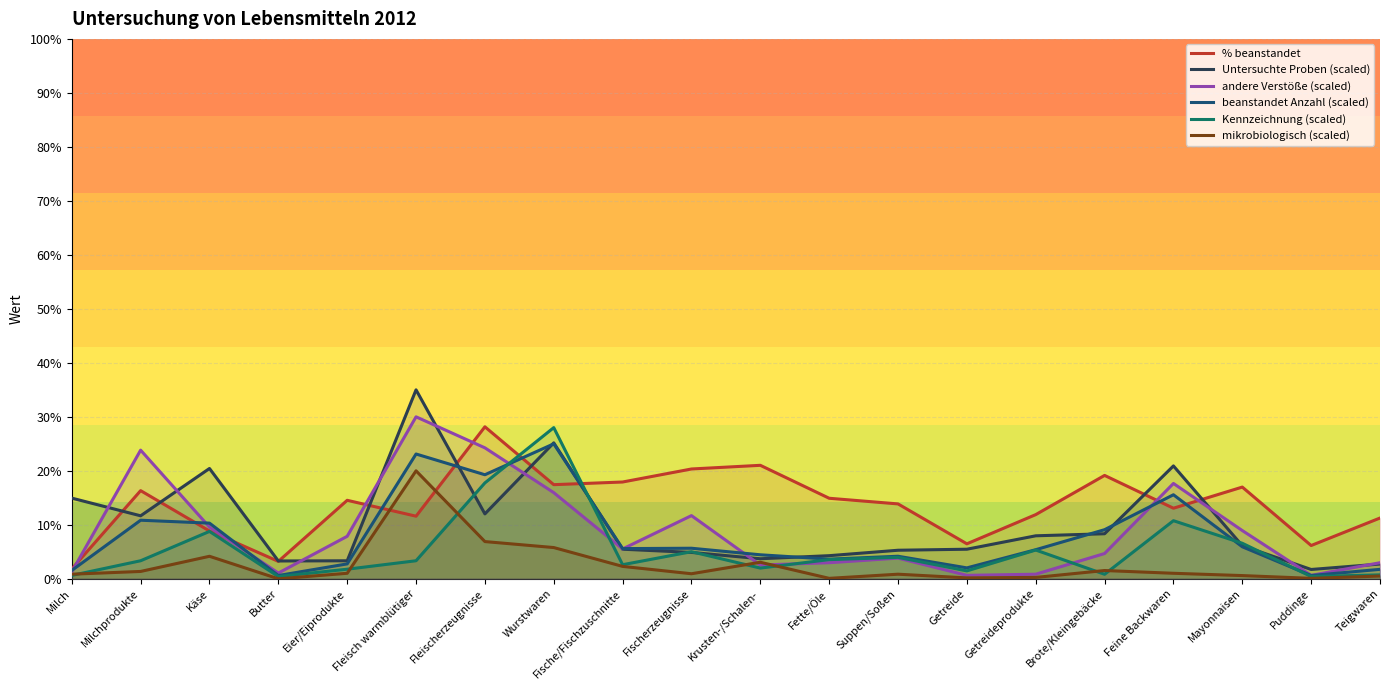

What is the label of the 1st point from the left?

Milch